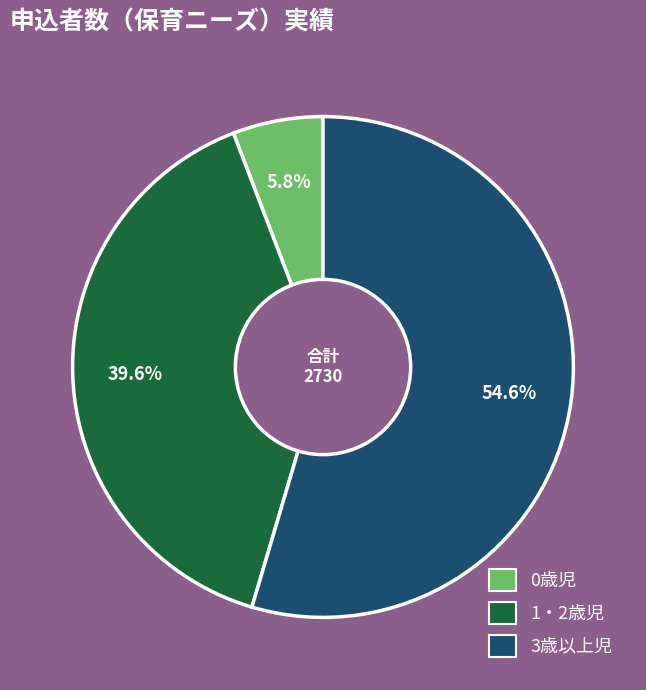

Which slice represents more than half of the pie?

3歳以上児